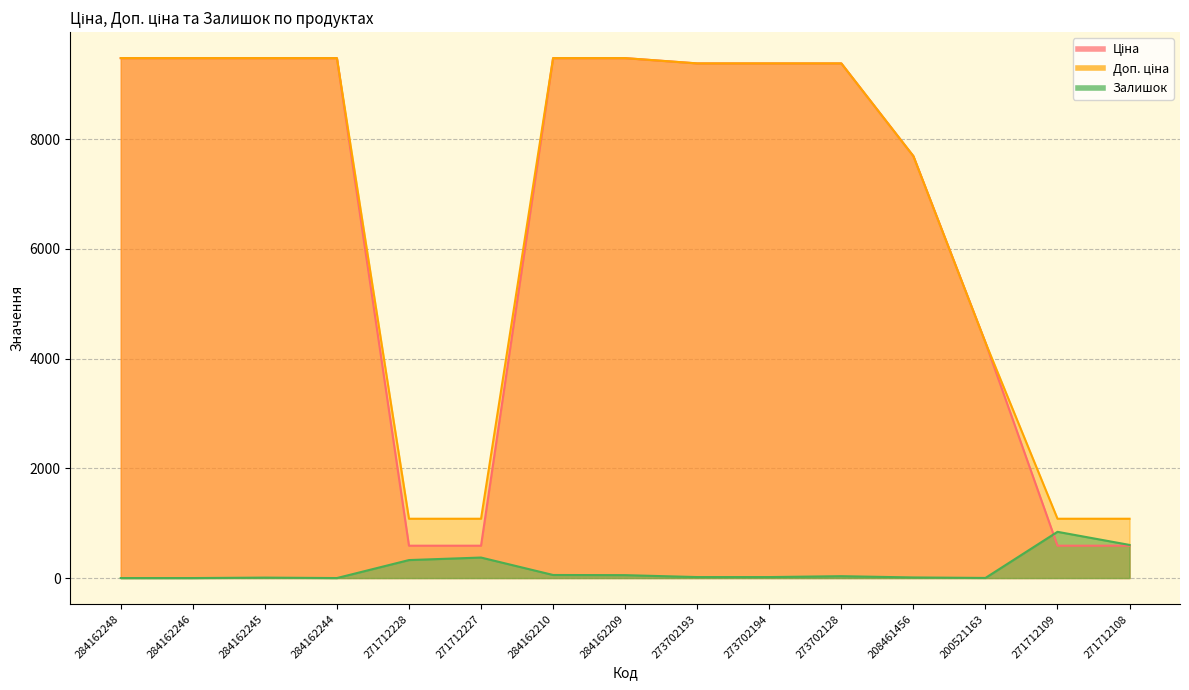

Which category has the lowest value in the Ціна series?

271712228